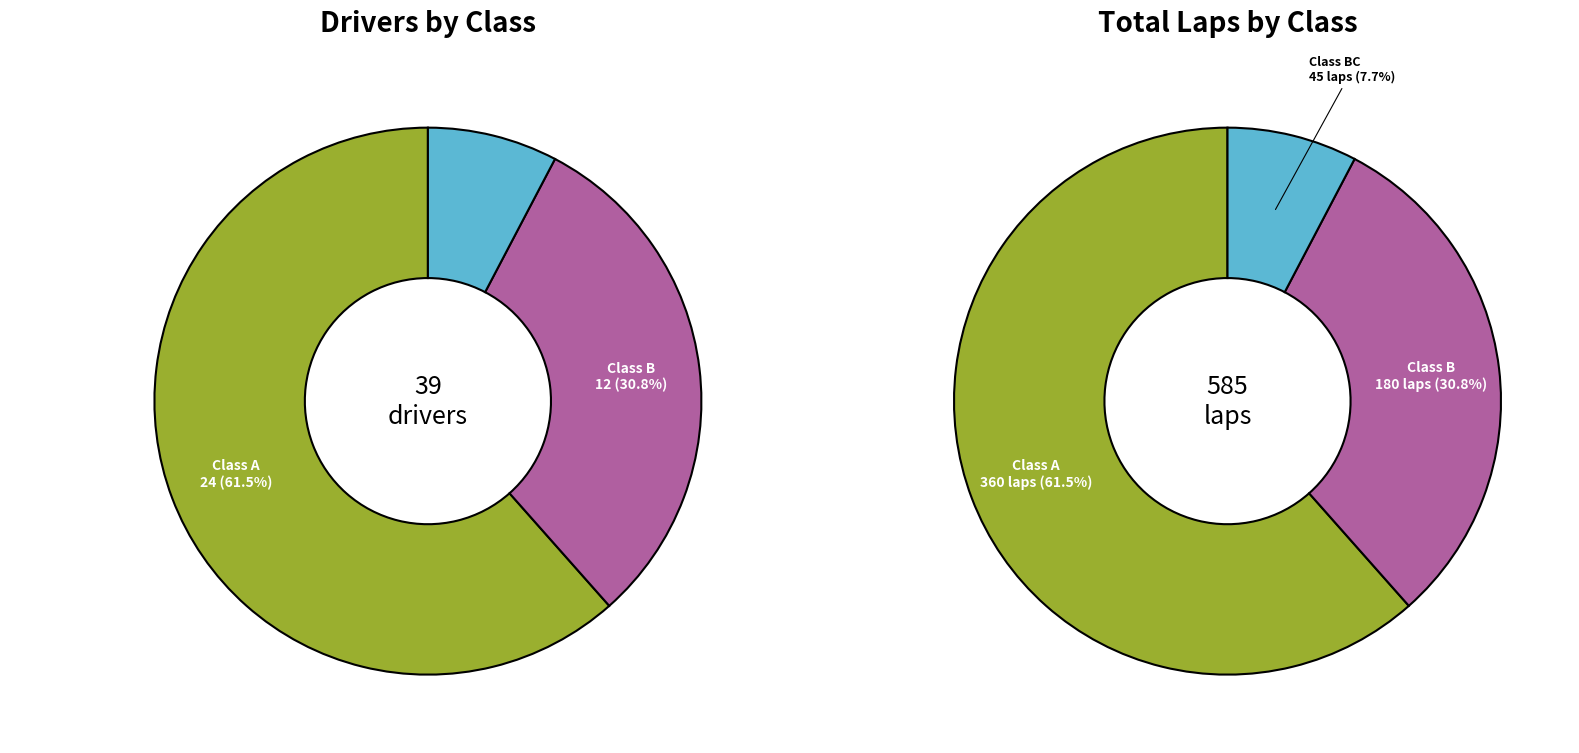

Count the number of slices in the pie.

3